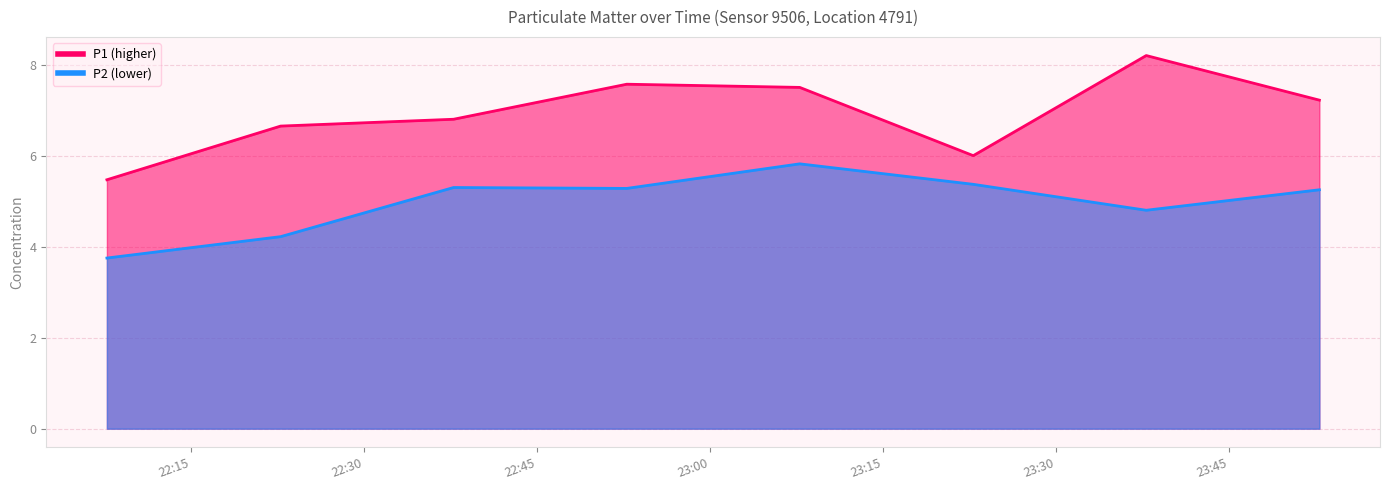

How many interior local valleys does the P2 series have?

2